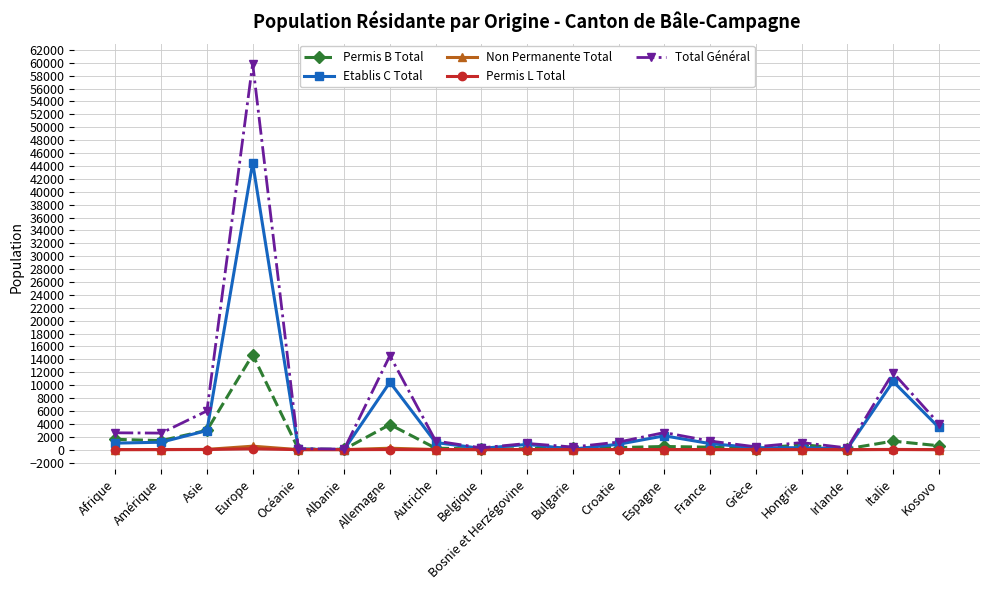

How many categories are shown in the chart?

19